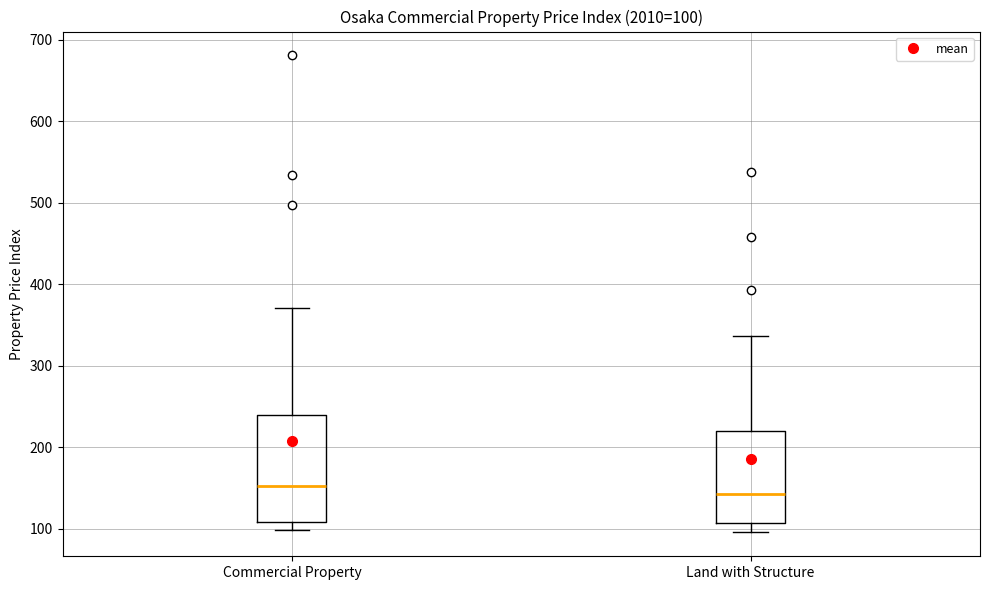

Which box's median line is the lowest?

Land with Structure